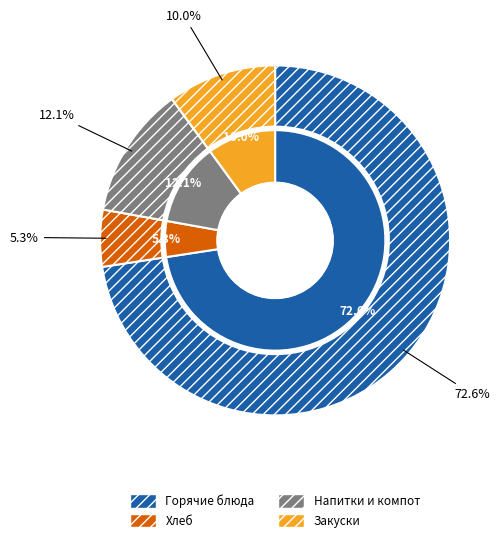

The Салат из моркови slice represents 1% of the pie. True or false?

False